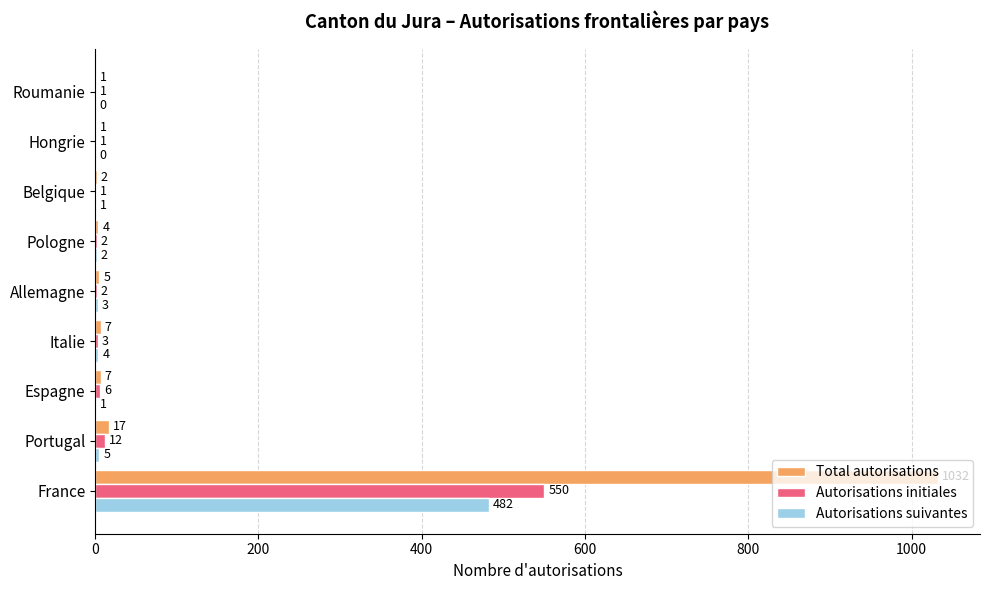

What are all the series names shown in the legend?

Total autorisations, Autorisations initiales, Autorisations suivantes